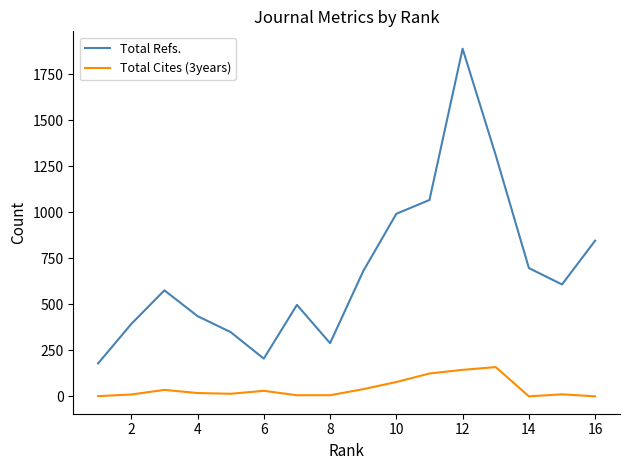

What is the sum of all Total Cites (3years) values?

675